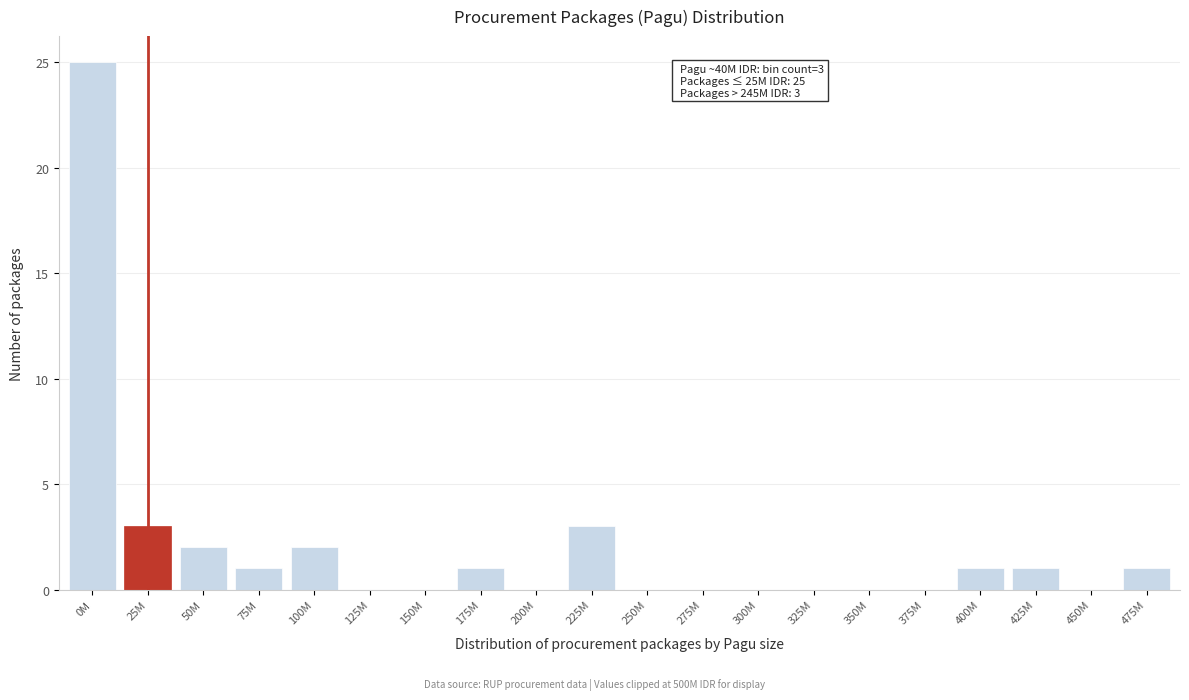

Reading left to right, list all the values displayed in this chart.

0M=25	25M=3	50M=2	75M=1	100M=2	125M=0	150M=0	175M=1	200M=0	225M=3	250M=0	275M=0	300M=0	325M=0	350M=0	375M=0	400M=1	425M=1	450M=0	475M=1